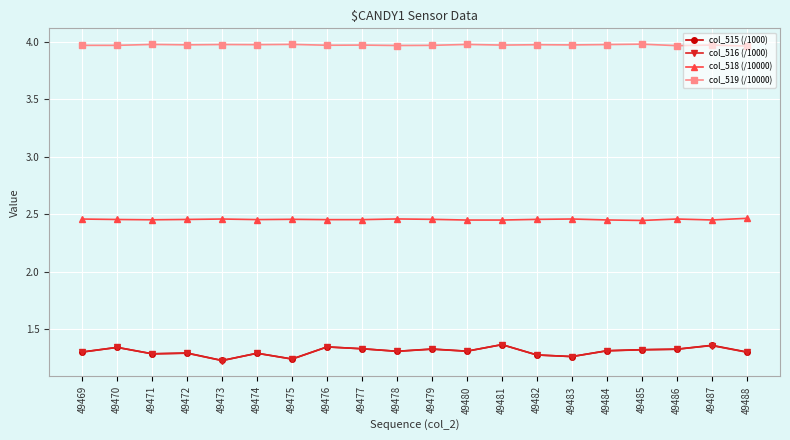

How many lines are shown in the chart?

4